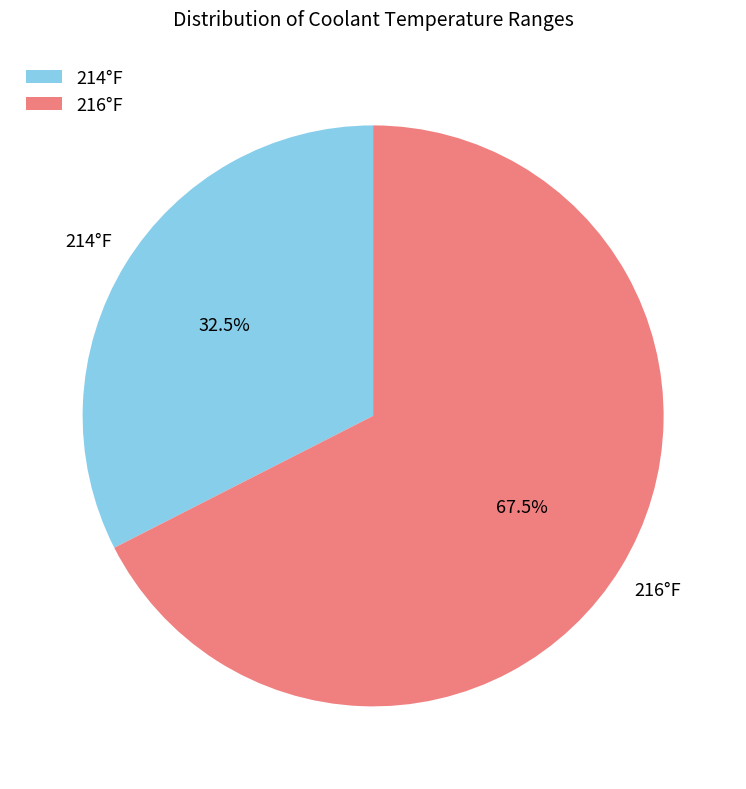

Which slice is the smallest?

214°F